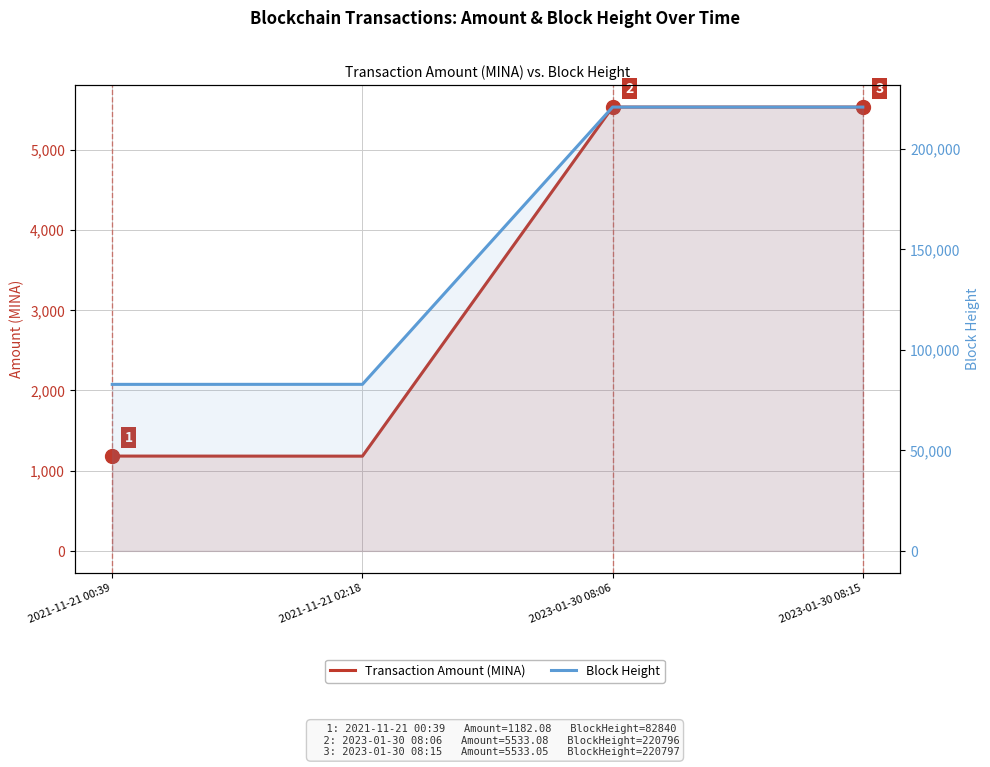

True or false: Block Height has a value of 125065.8 at 2021-11-21 02:18.

False